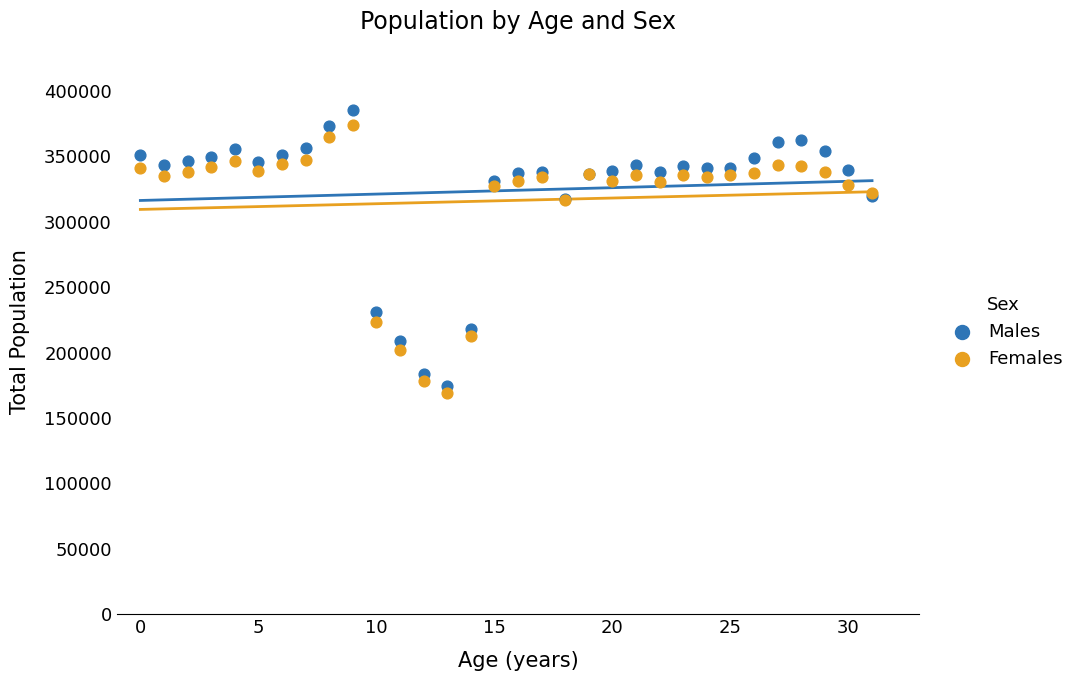

Which series has the widest spread of Y values?

Males